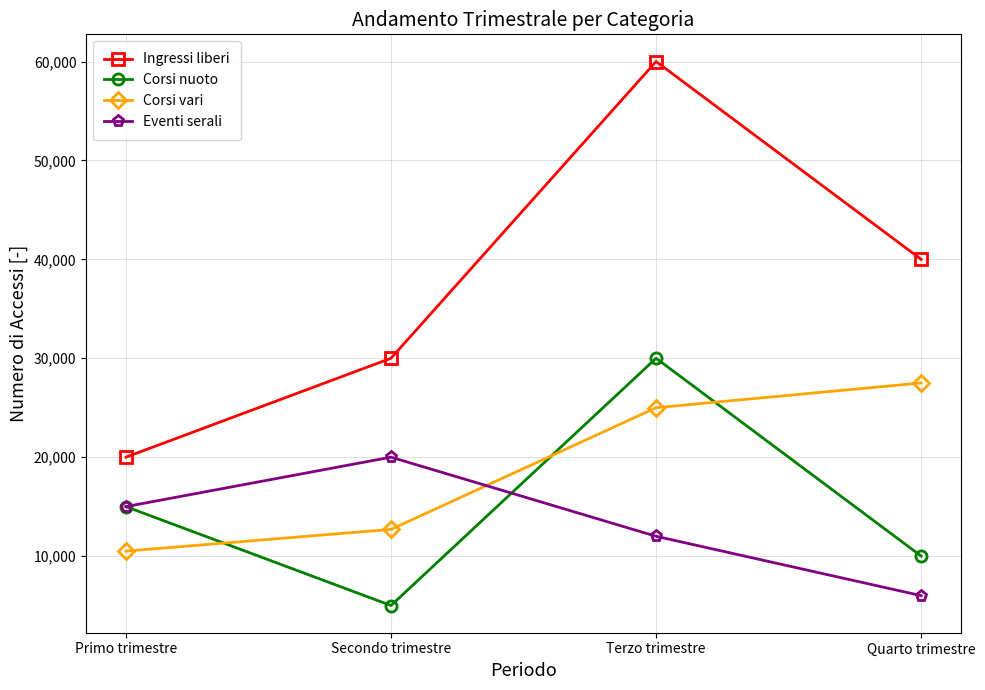

What is the value of the Eventi serali point at the 2nd from the left?

20000